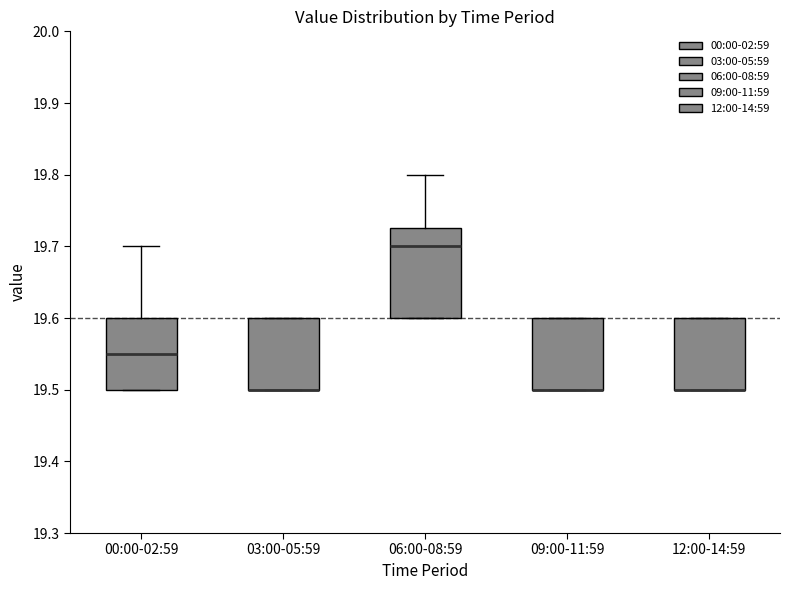

Reading left to right, read every box against the y-axis: the position of its median line, the range the box covers, and the ends of its whiskers. The values are not printed on the chart, so give them approximately, as read against the axis.

00:00-02:59: median 19.55, box 19.50 to 19.60, whiskers 19.50 to 19.70
03:00-05:59: median 19.50 (drawn on the box's lower edge), box 19.50 to 19.60, whiskers 19.50 to 19.60
06:00-08:59: median 19.70, box 19.60 to 19.73, whiskers 19.60 to 19.80
09:00-11:59: median 19.50 (drawn on the box's lower edge), box 19.50 to 19.60, whiskers 19.50 to 19.60
12:00-14:59: median 19.50 (drawn on the box's lower edge), box 19.50 to 19.60, whiskers 19.50 to 19.60